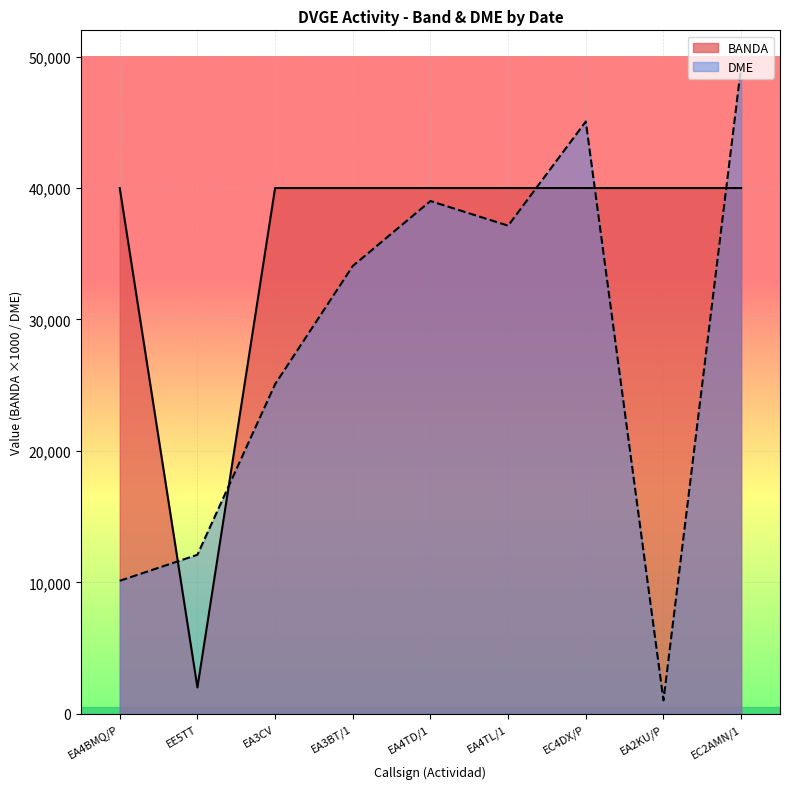

How many times do DME and BANDA cross each other?

5